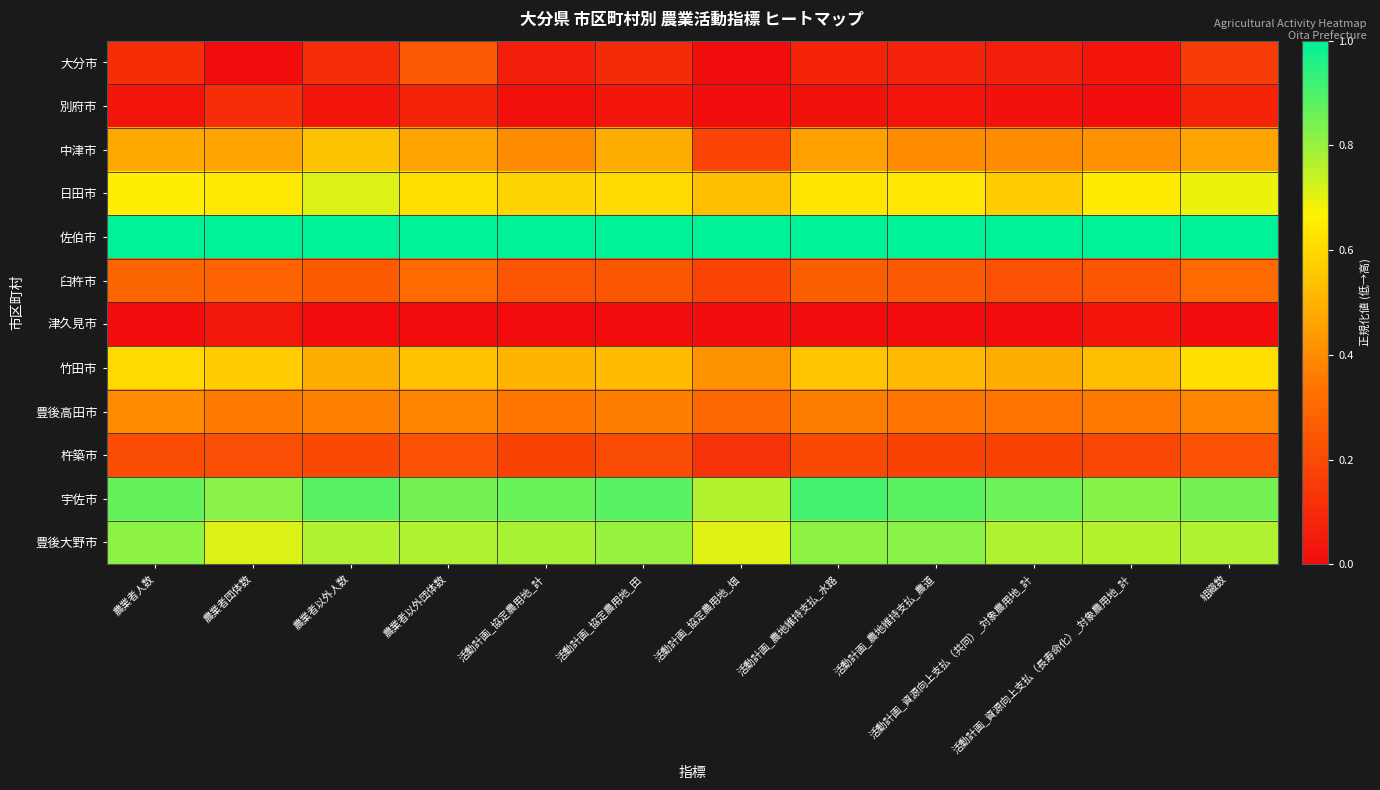

What is the spread (max minus min) of values at 農業者以外団体数?

1.0